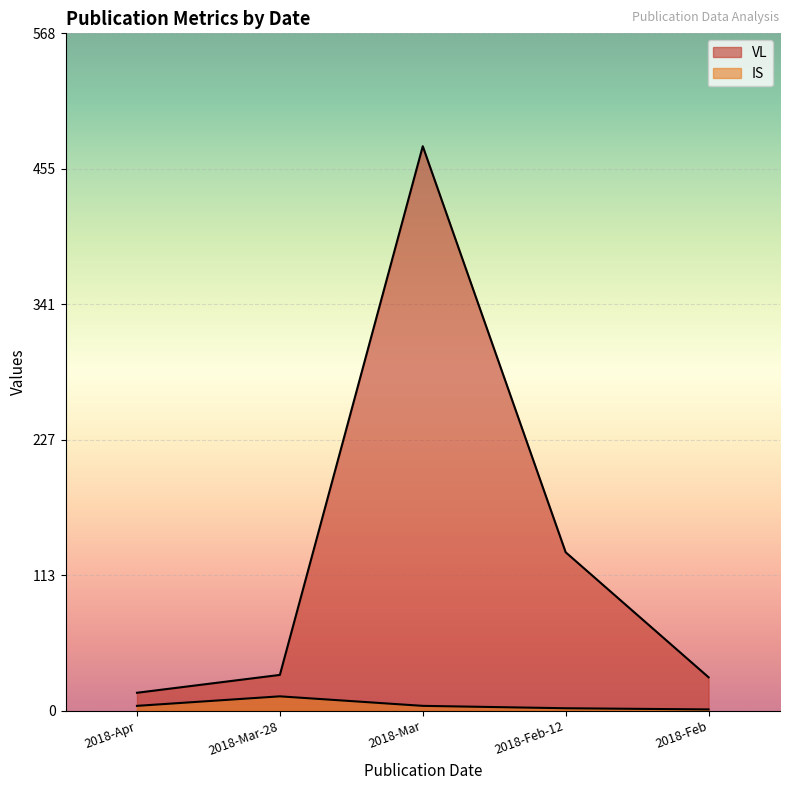

What is the smallest value displayed?

1